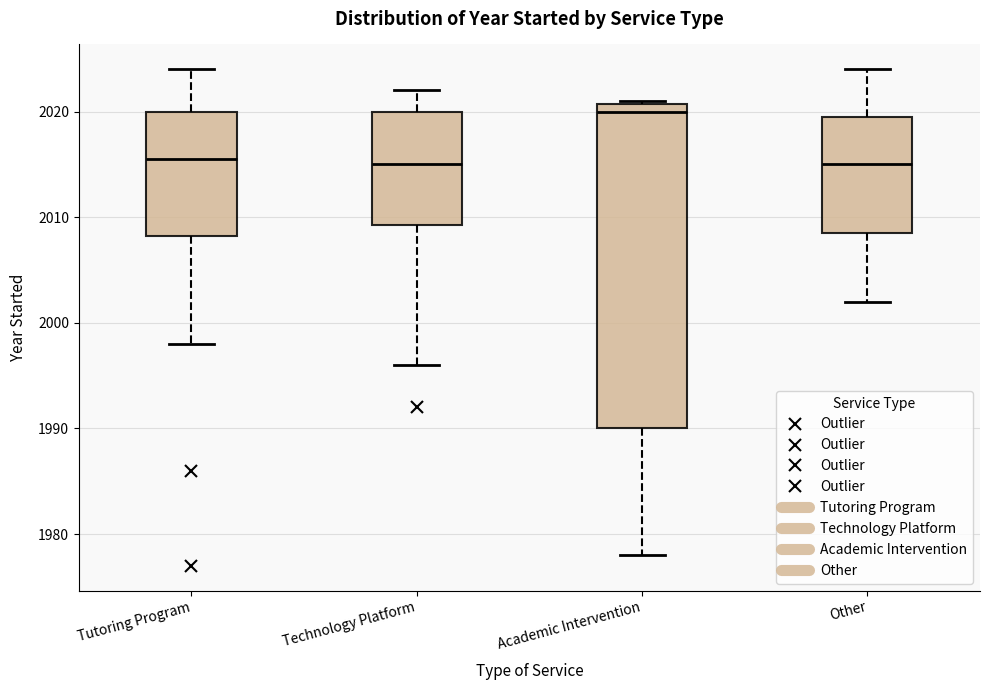

Where does the lower whisker of the box for Tutoring Program end on the y-axis? The values are not printed on the chart, so give them approximately, as read against the axis.

1998